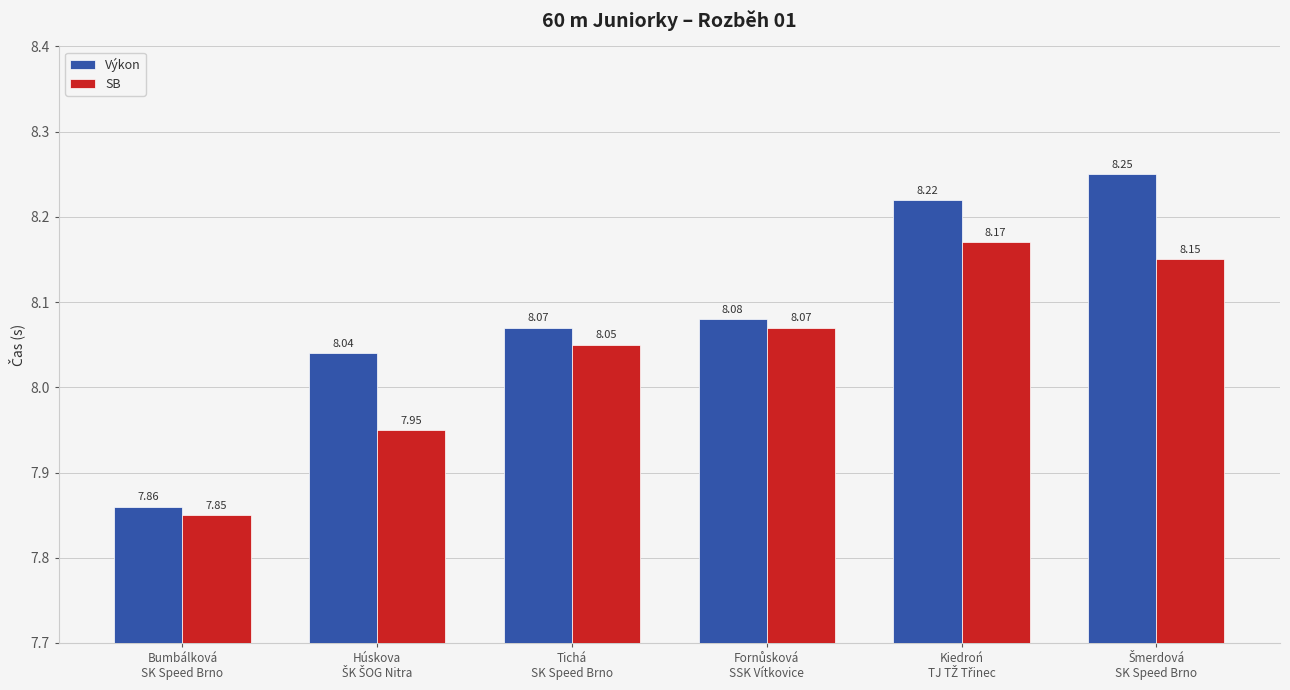

Which series has the largest total across all categories?

Výkon